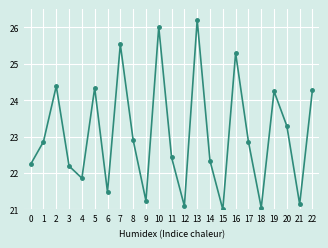

What is the difference between the second highest and second lowest values?

5.0